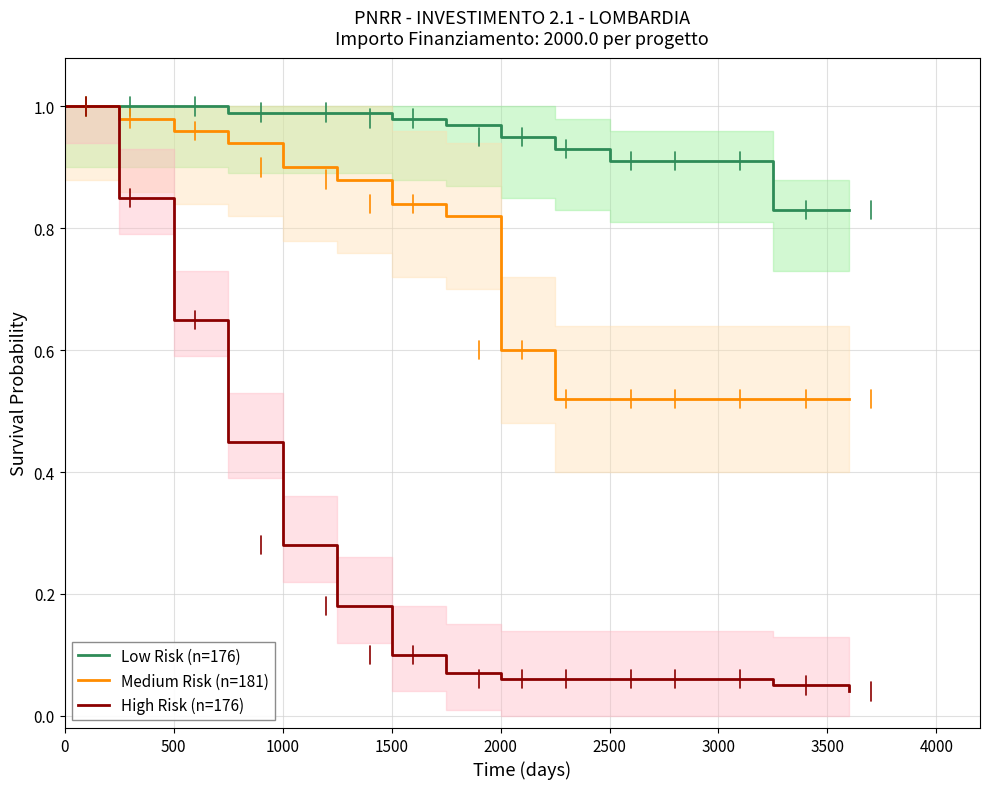

Which series has the widest spread of values?

High Risk (n=176)